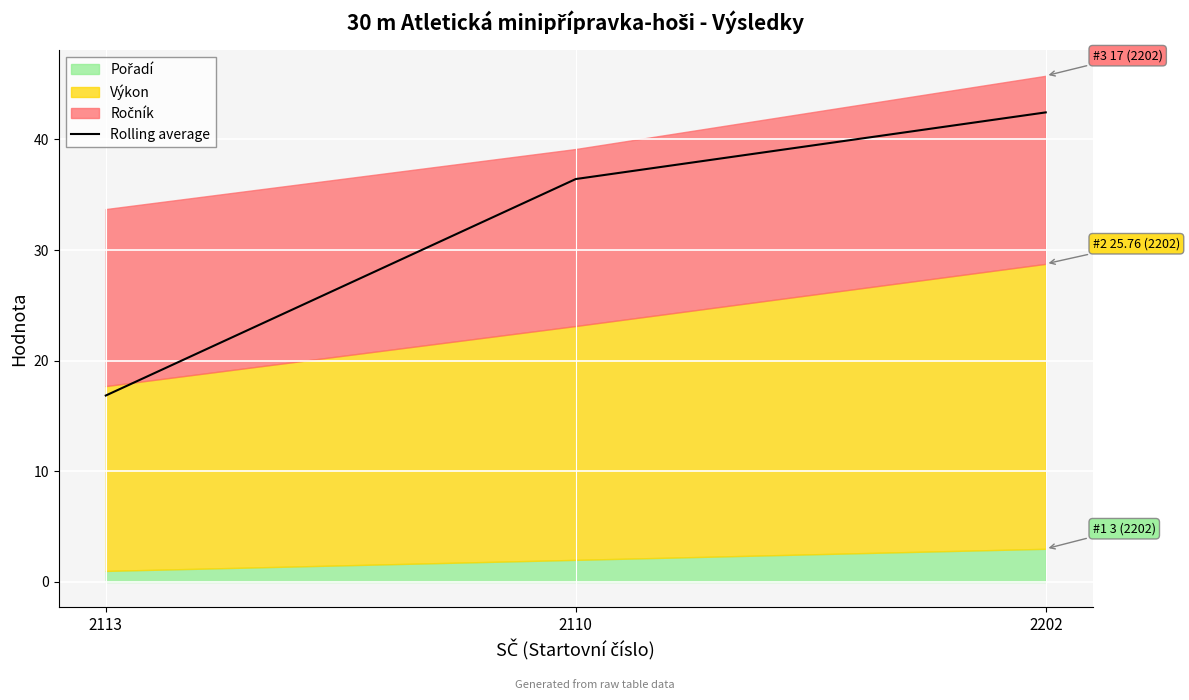

List the labels in order of value, smallest first.

2113, 2110, 2202